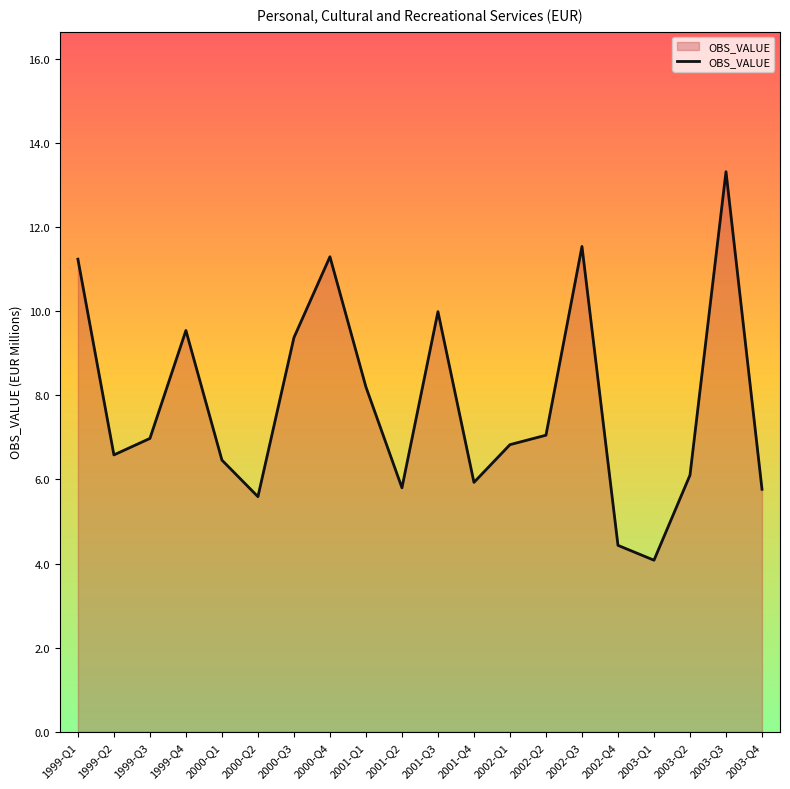

How many interior local peaks (higher than both neighbors) does the data have?

5